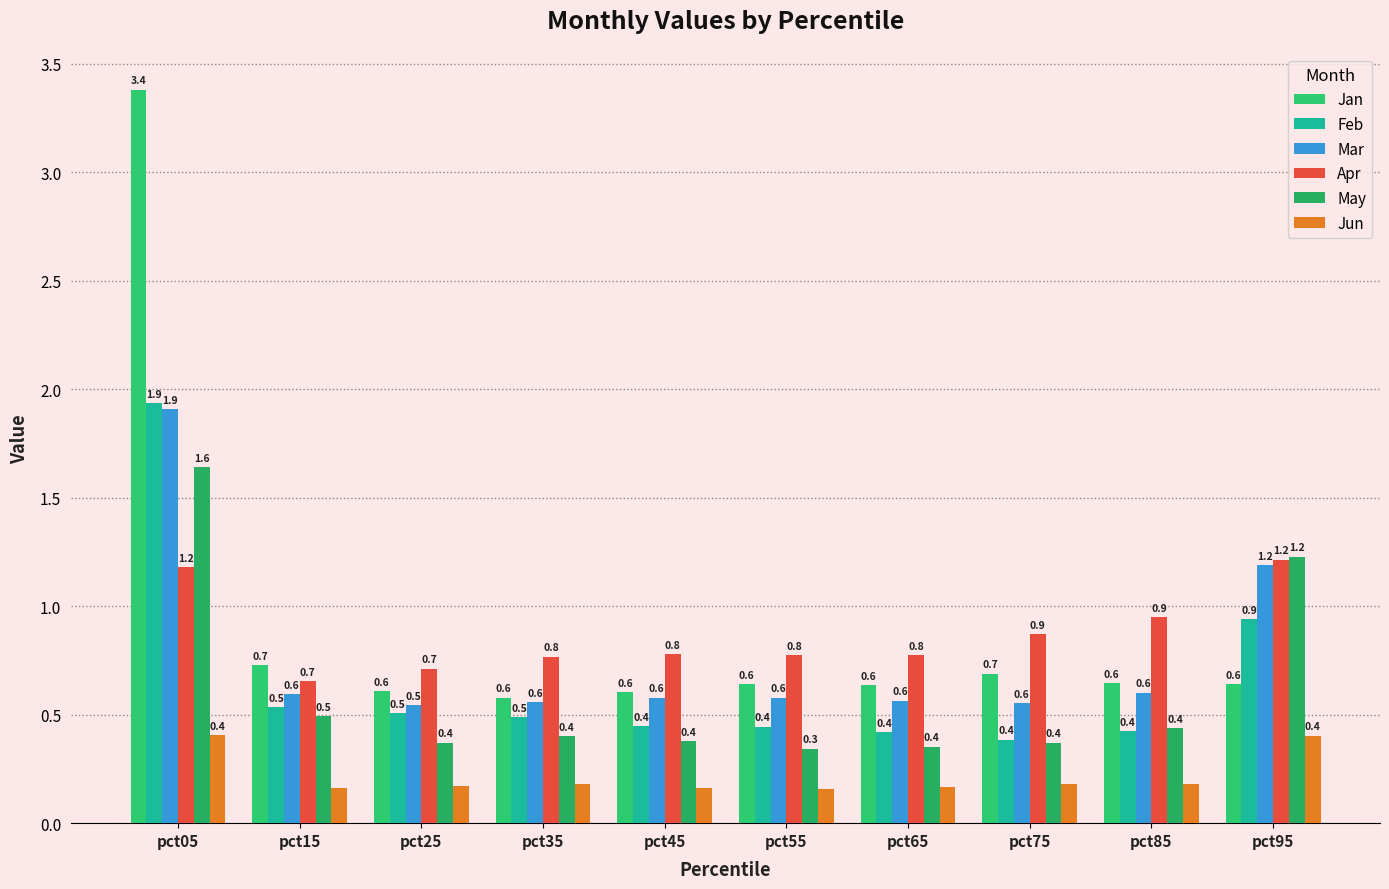

Read the Feb value at pct85.

0.4